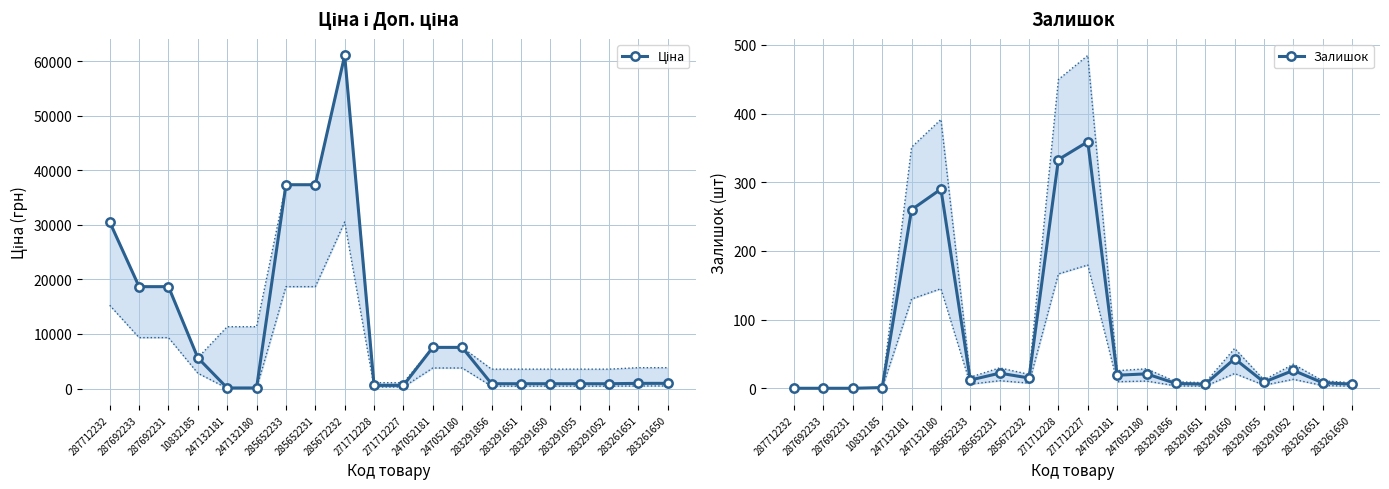

How many series are shown in this chart?

2